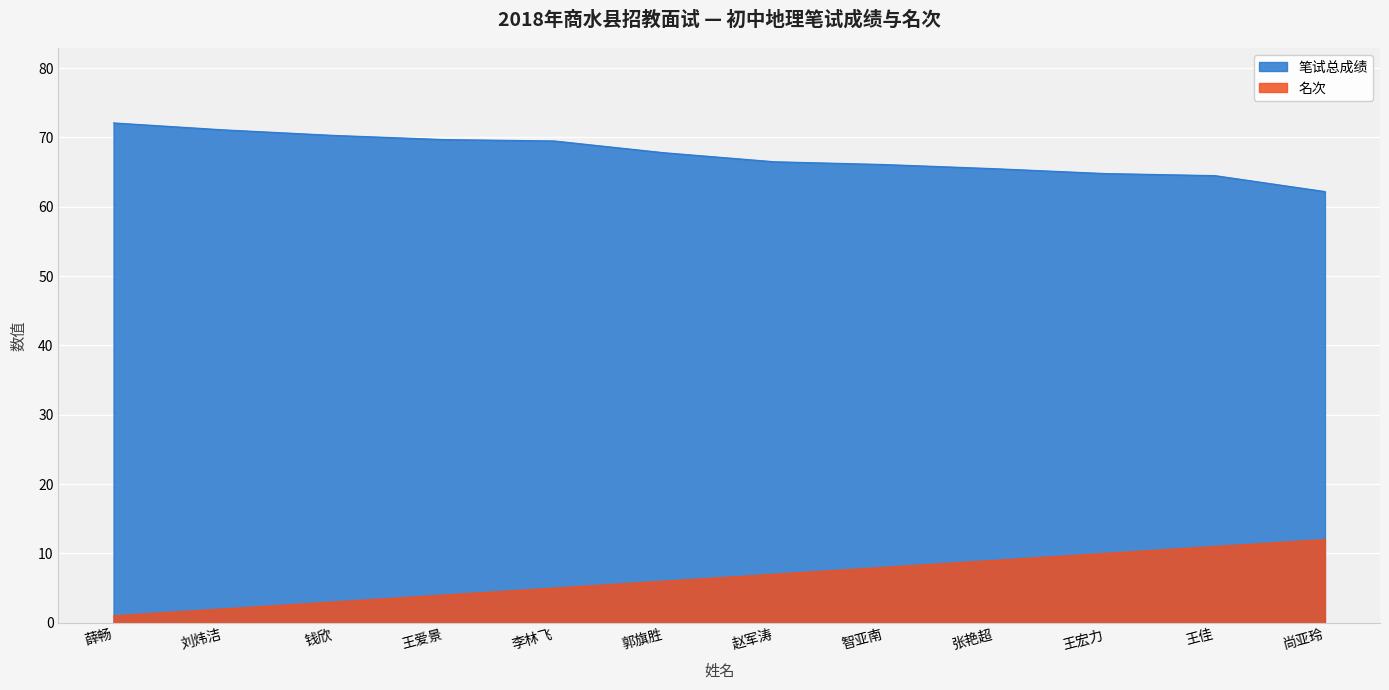

Where is 名次 nearest to the value 6?

郭旗胜